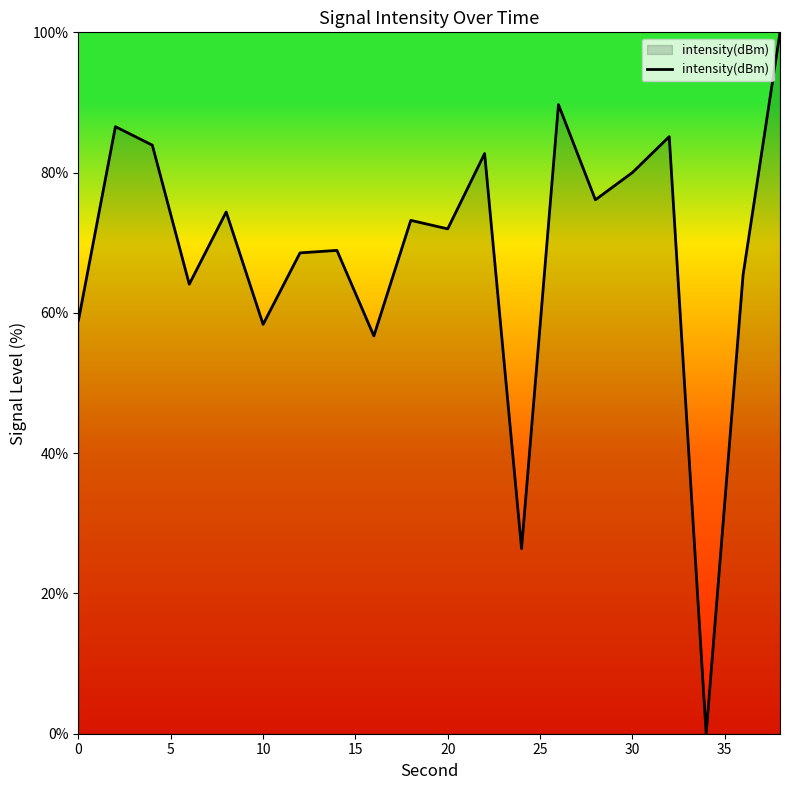

What is the sum of all values?

1371.1